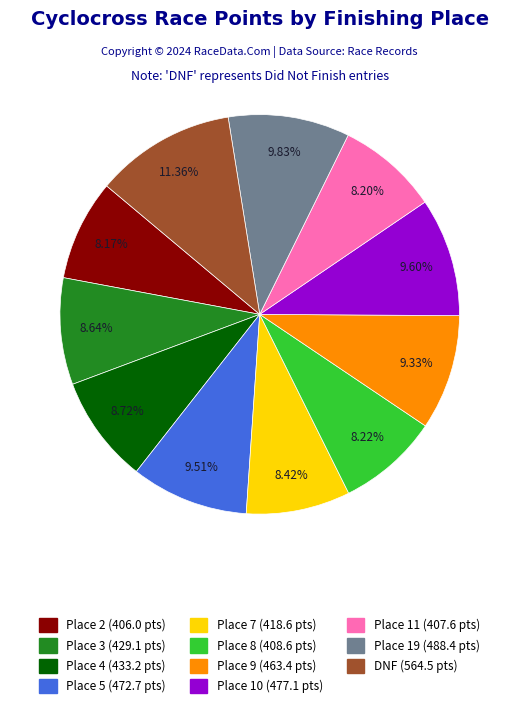

To the nearest percent, what is the difference between the largest and smallest slice percentages?

3%